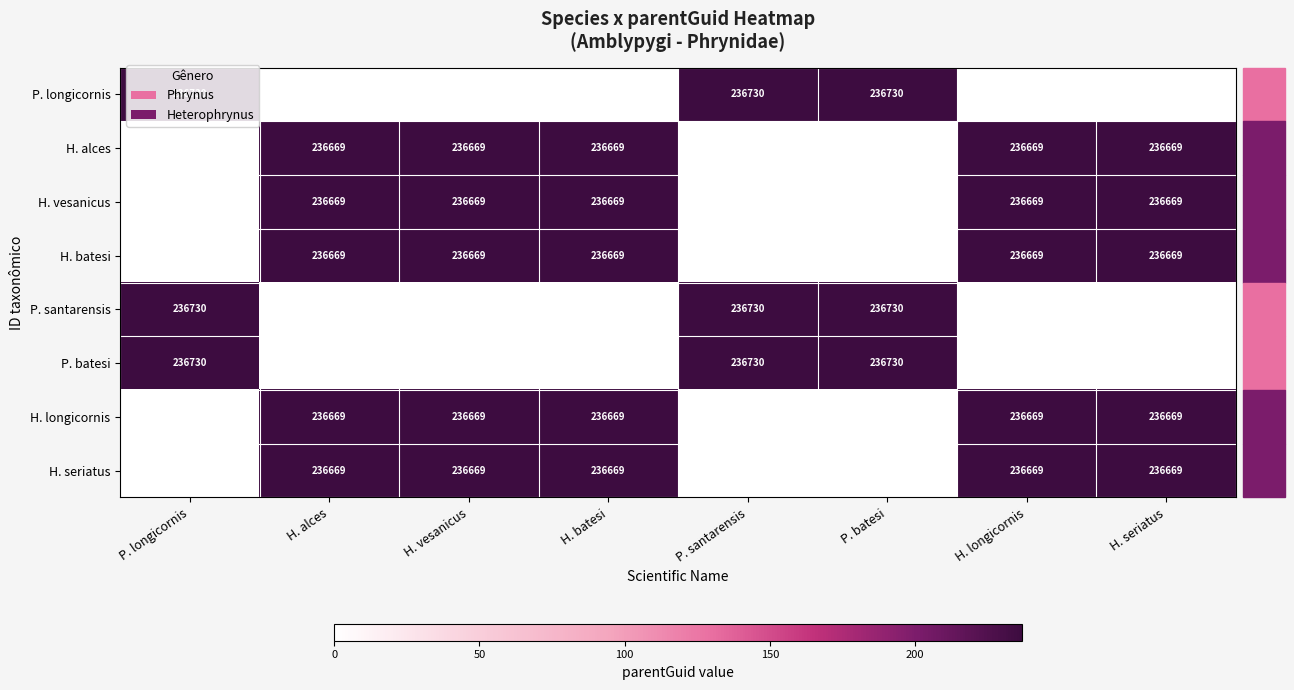

Is it true that H. longicornis equals 324326 at H. vesanicus?

False